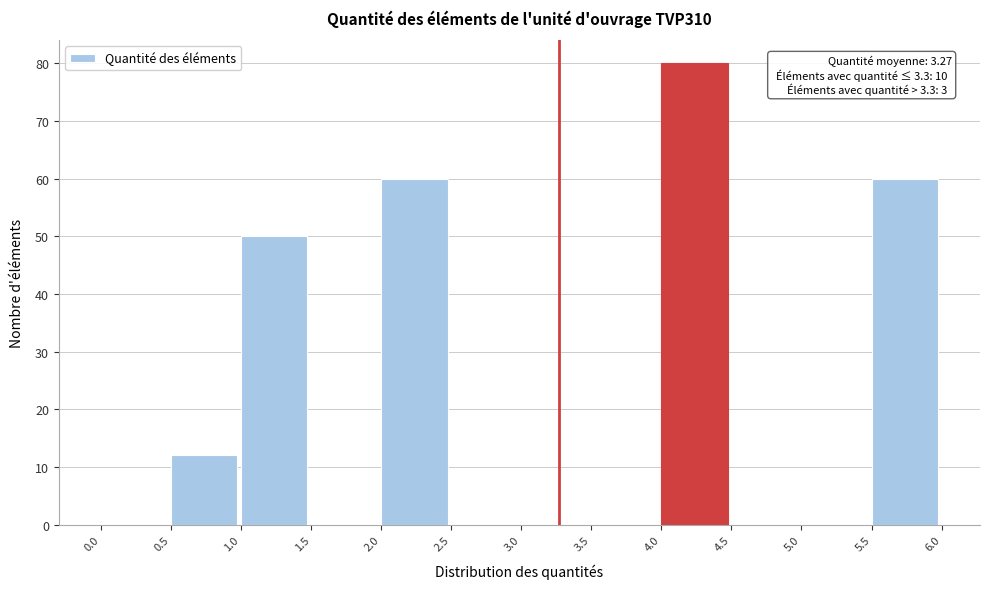

Over which range of the x-axis is the bar tallest?

4.0 to 4.5